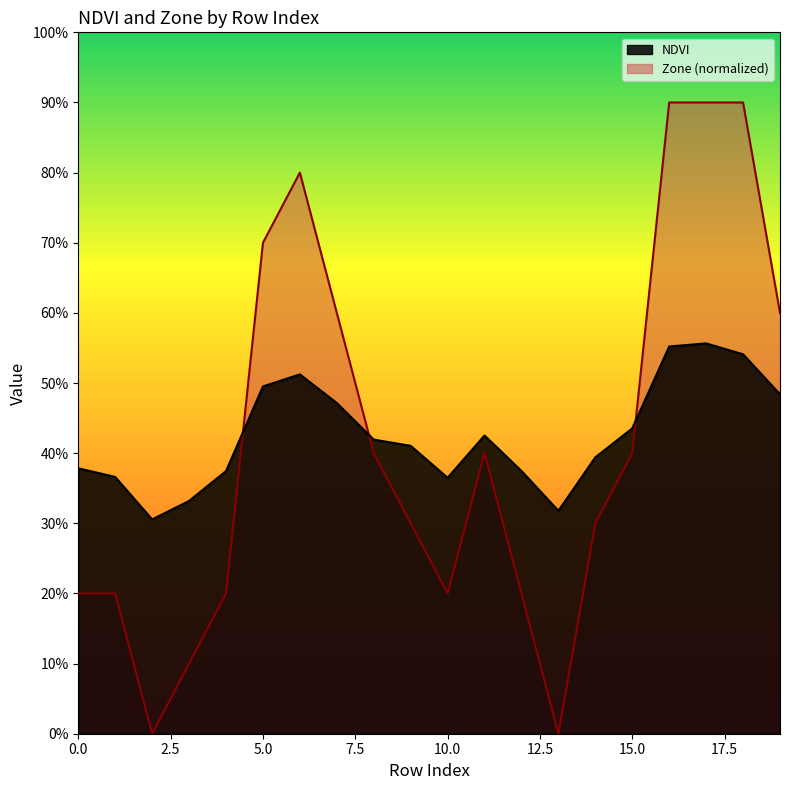

How many lines are shown in the chart?

2